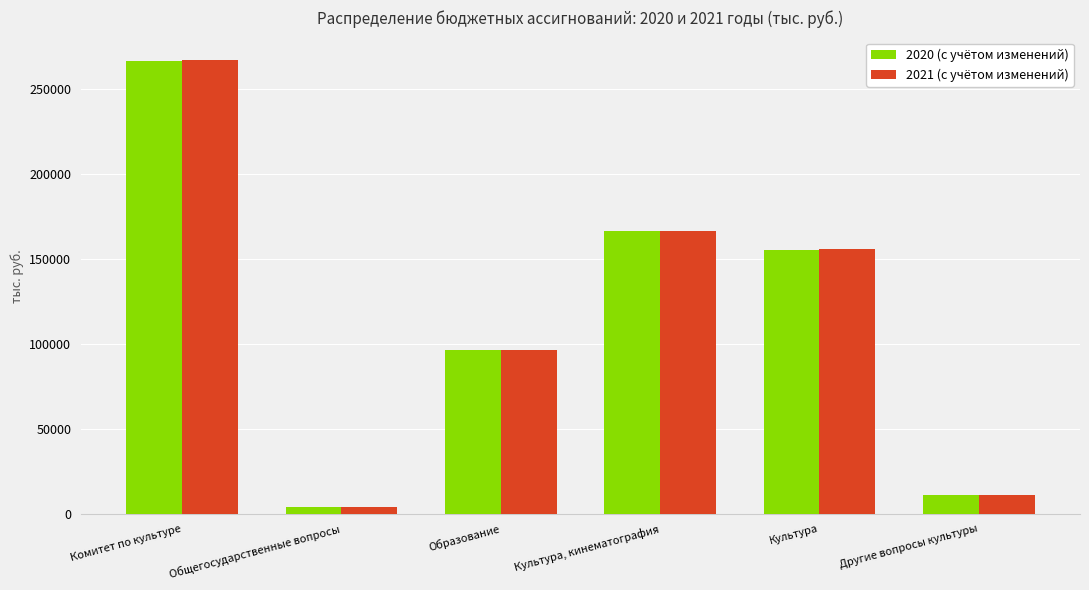

How many bars are there in total?

12